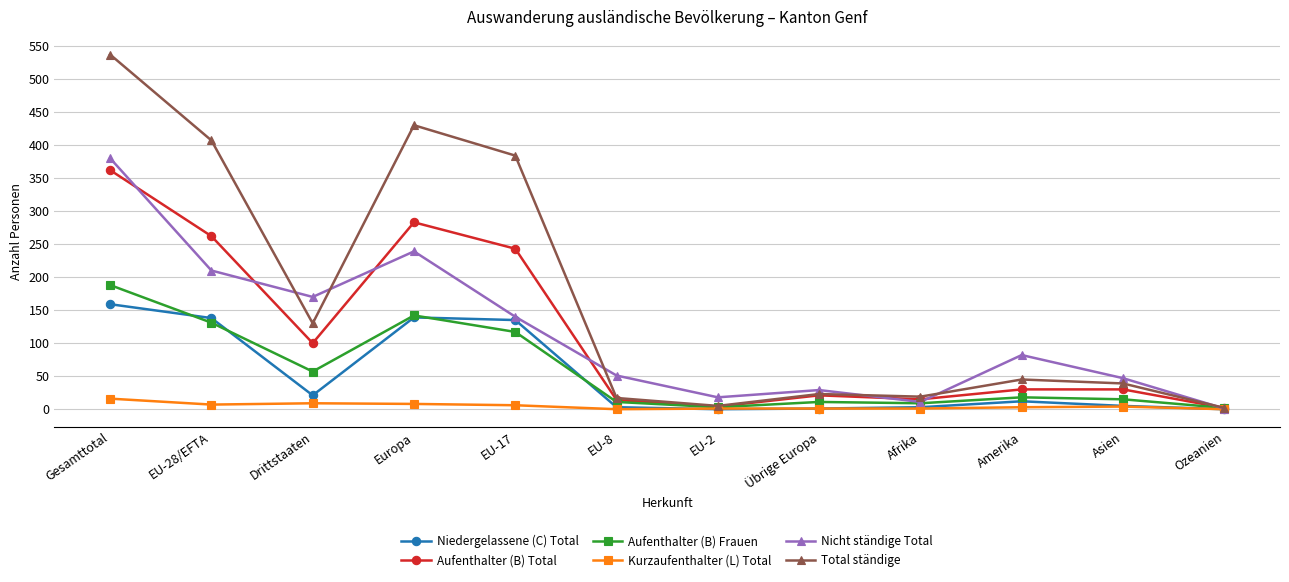

What is the label of the 5th point from the right?

Übrige Europa